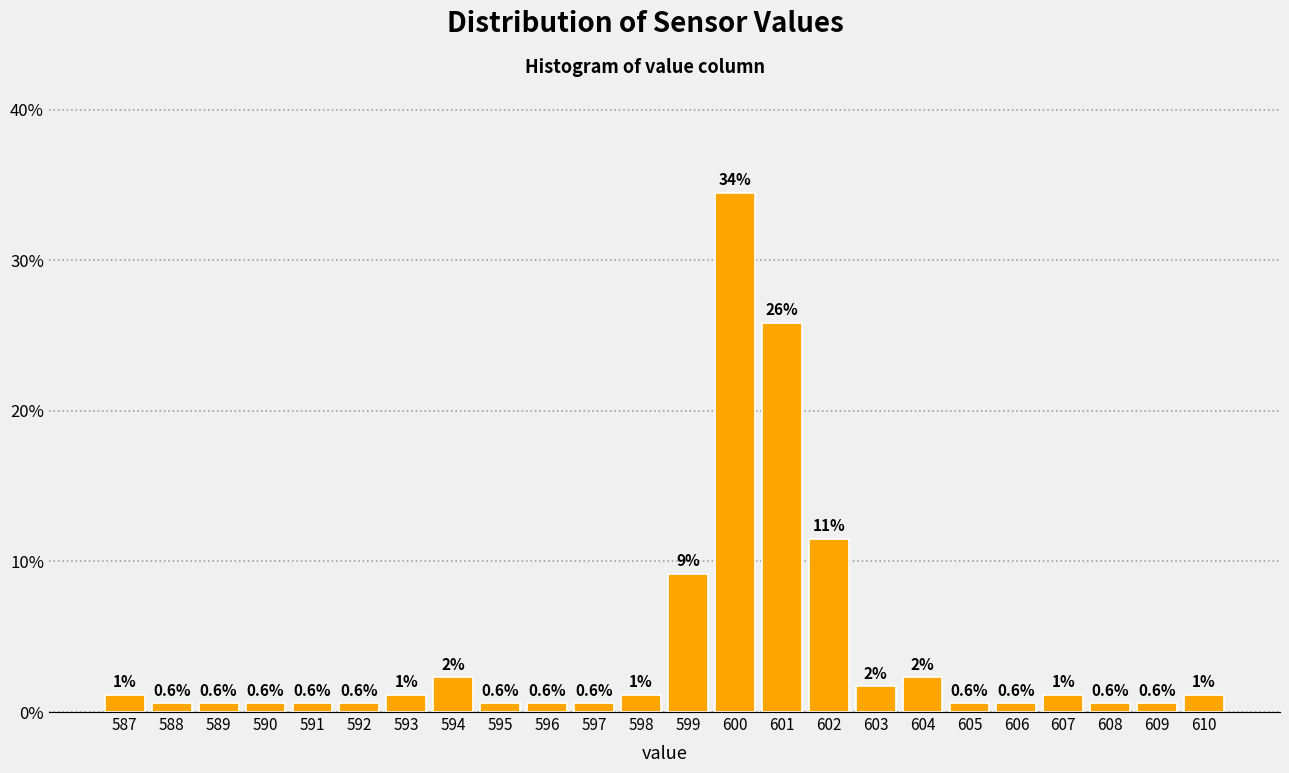

Which label corresponds to the largest value in the chart?

600